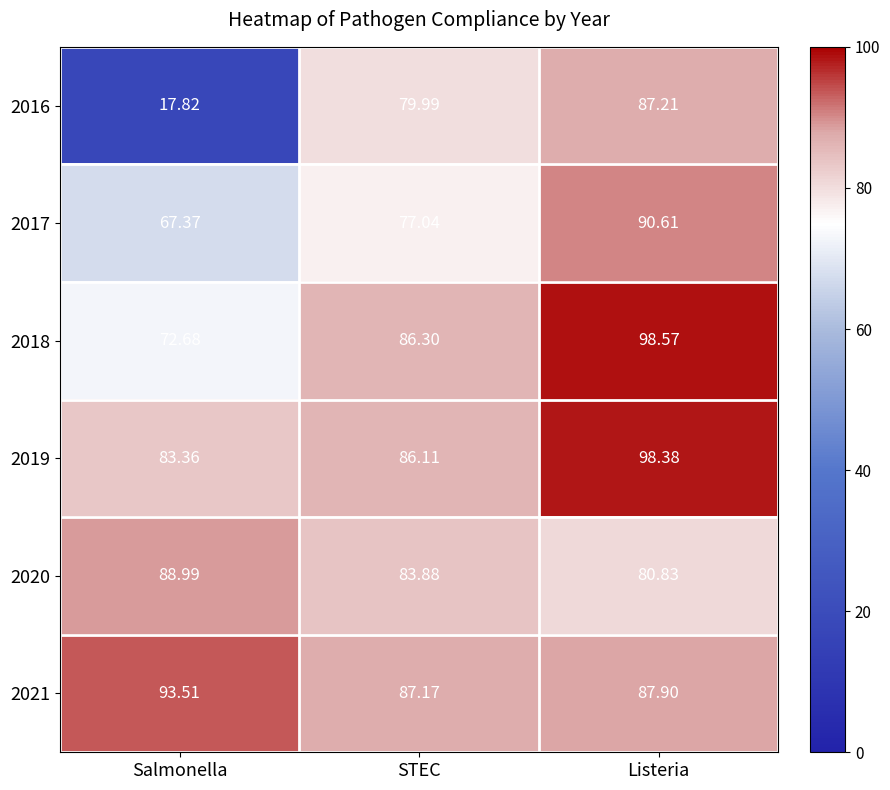

List the labels in order of 2019 value, largest first.

Listeria, STEC, Salmonella